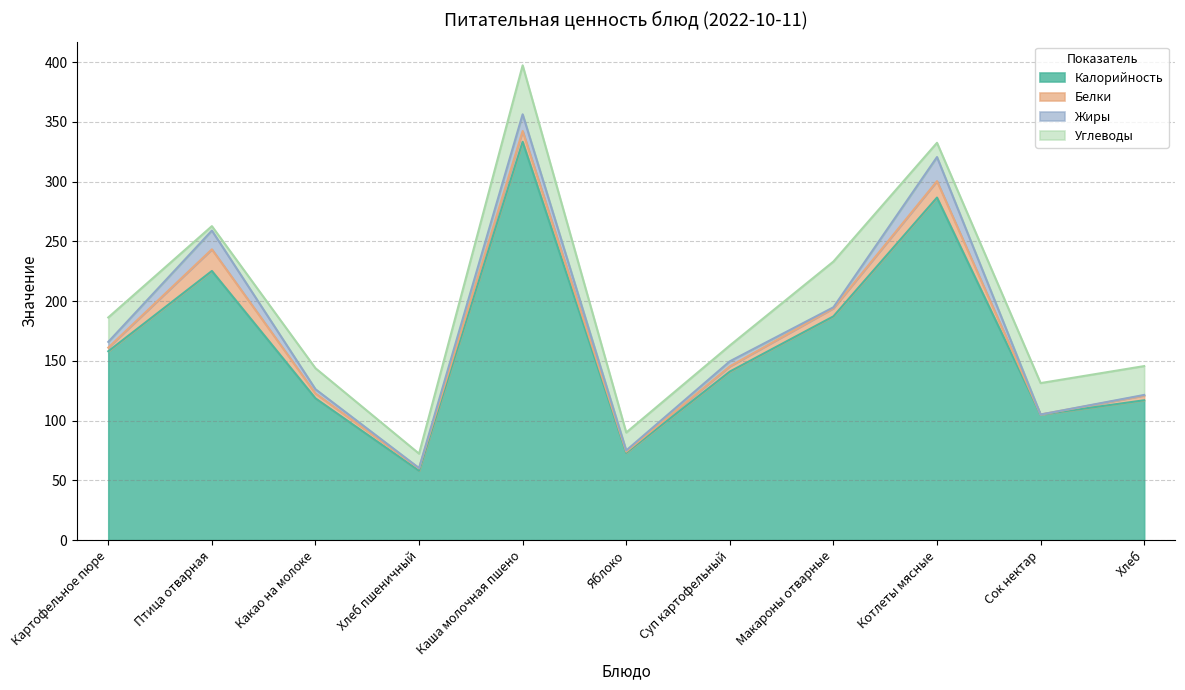

How many data points does each series have?

11